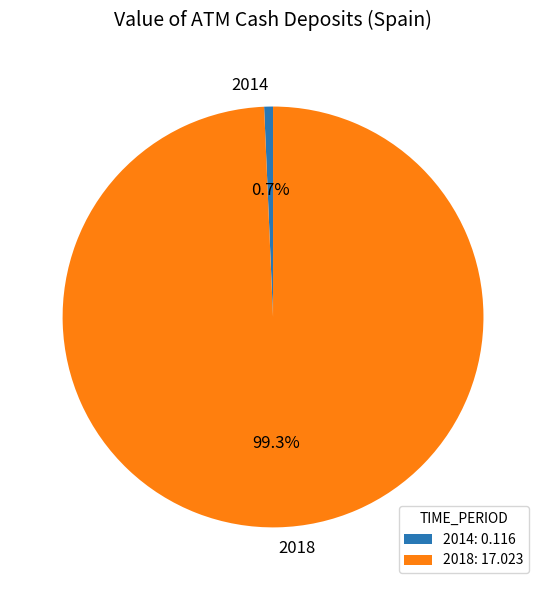

What percentage is NOT represented by 2018?

0.7%